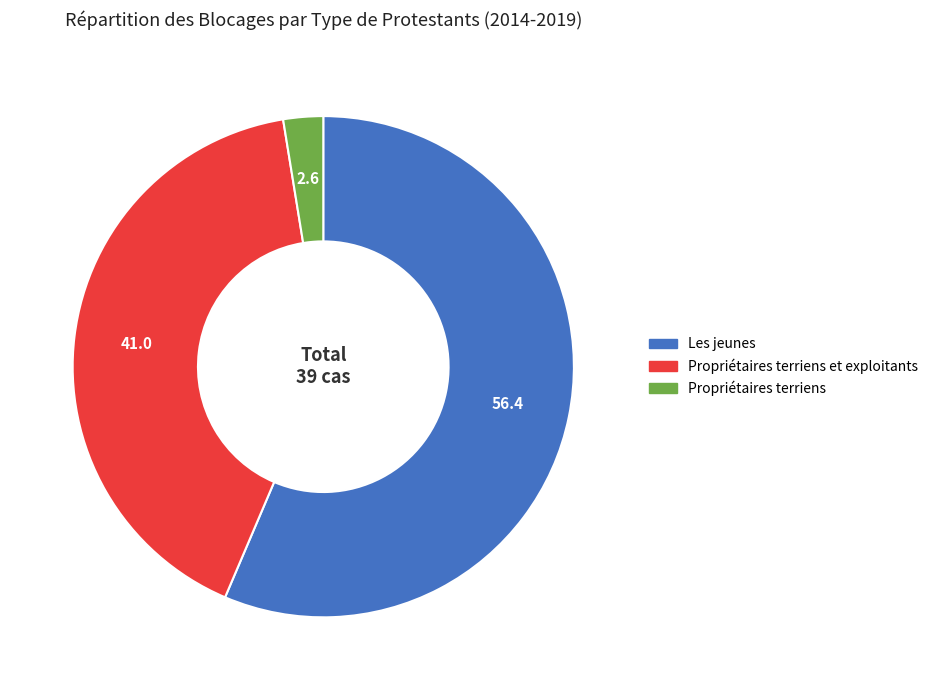

Approximately how many times larger is the value at Propriétaires terriens et exploitants compared to Propriétaires terriens?

16.0